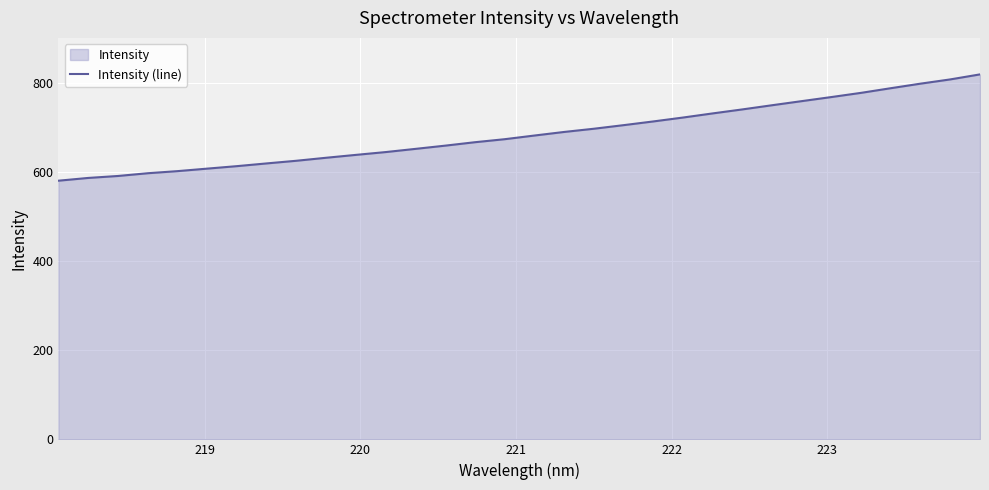

What is the maximum value shown in the chart?

819.1